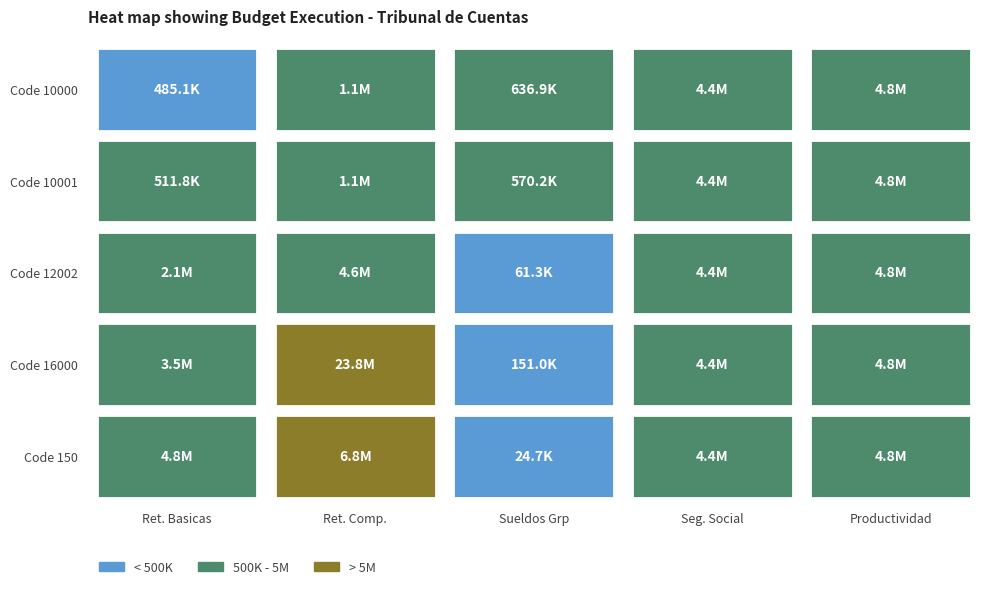

The value of Retribuciones comp. (10001) at 10000 is 459787. True or false?

False